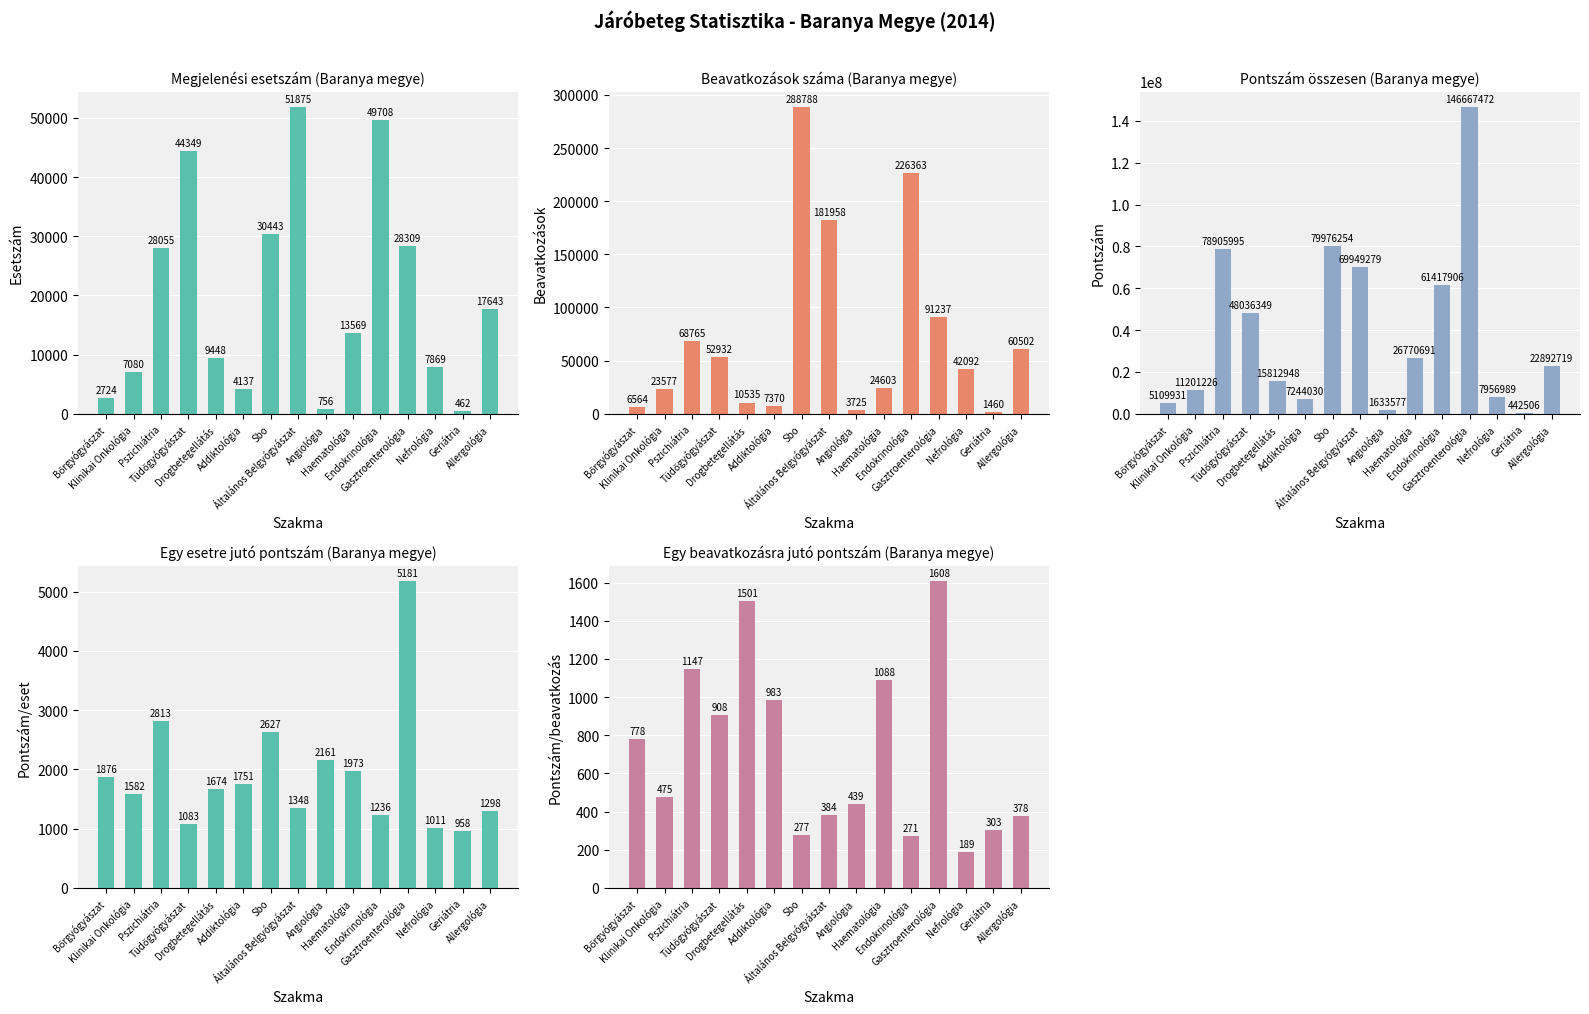

Rank the series at Sbo from highest to lowest value.

Pontszám összesen, Beavatkozások száma, Megjelenési esetszám, Egy esetre jutó pontszám, Egy beavatkozásra jutó pontszám